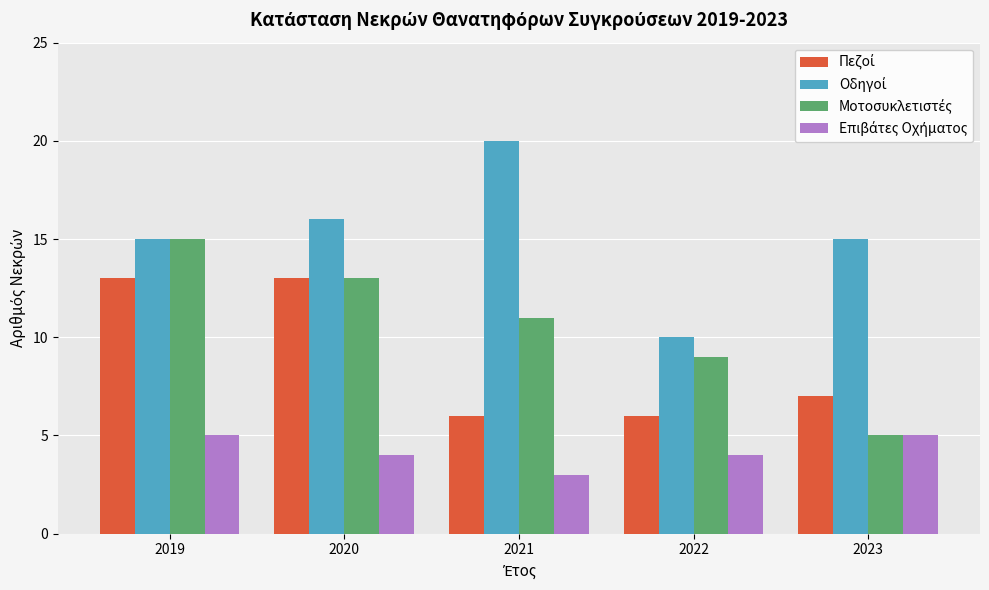

At how many categories does at least one series exceed 8?

5